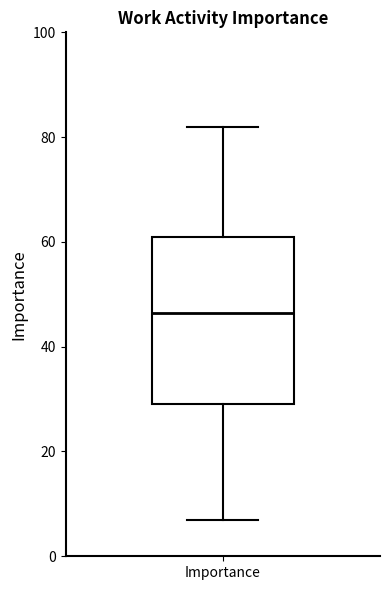

Read this box plot against the y-axis: the position of the median line, the range covered by the box, and the ends of both whiskers. The values are not printed on the chart, so give them approximately, as read against the axis.

median 46, box 30 to 62, whiskers 8 to 82